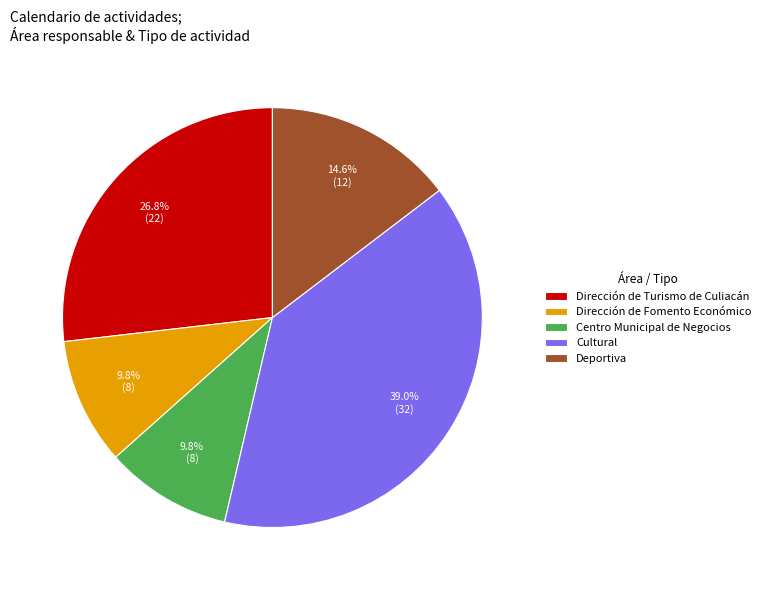

Is there any slice that represents more than half of the pie?

No